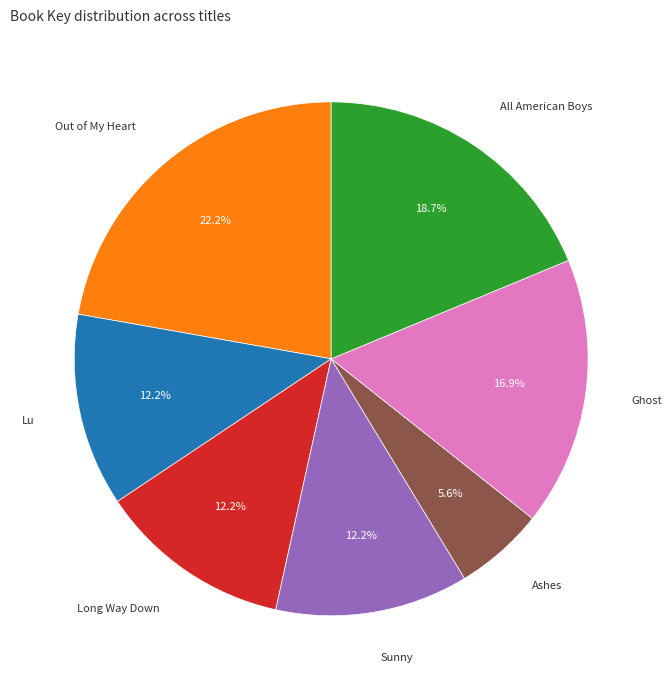

To the nearest percent, what is the combined percentage of Sunny and Ashes?

18%